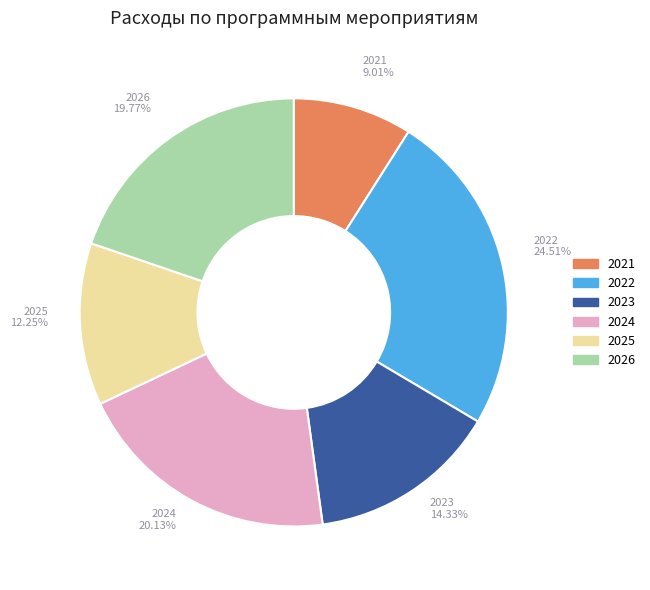

Does any single category account for the majority?

No